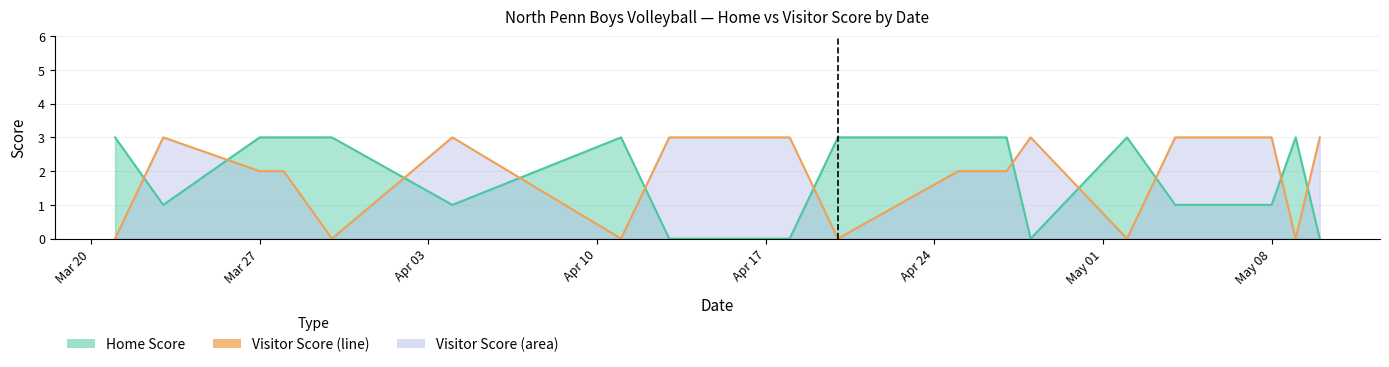

What is the total value across all series at 2023-04-13?

3